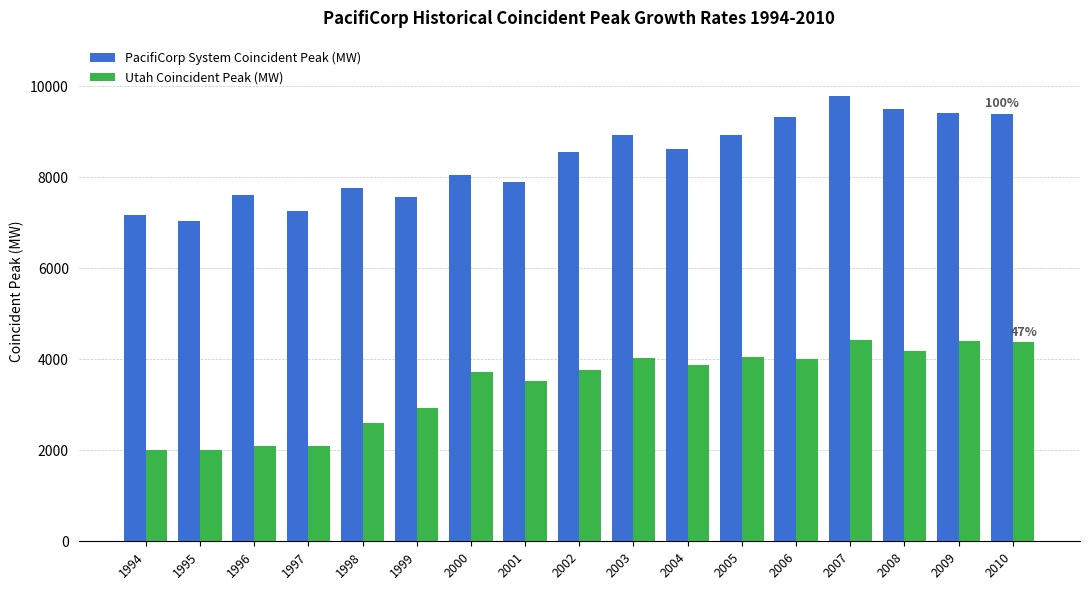

How many categories are shown in the chart?

17